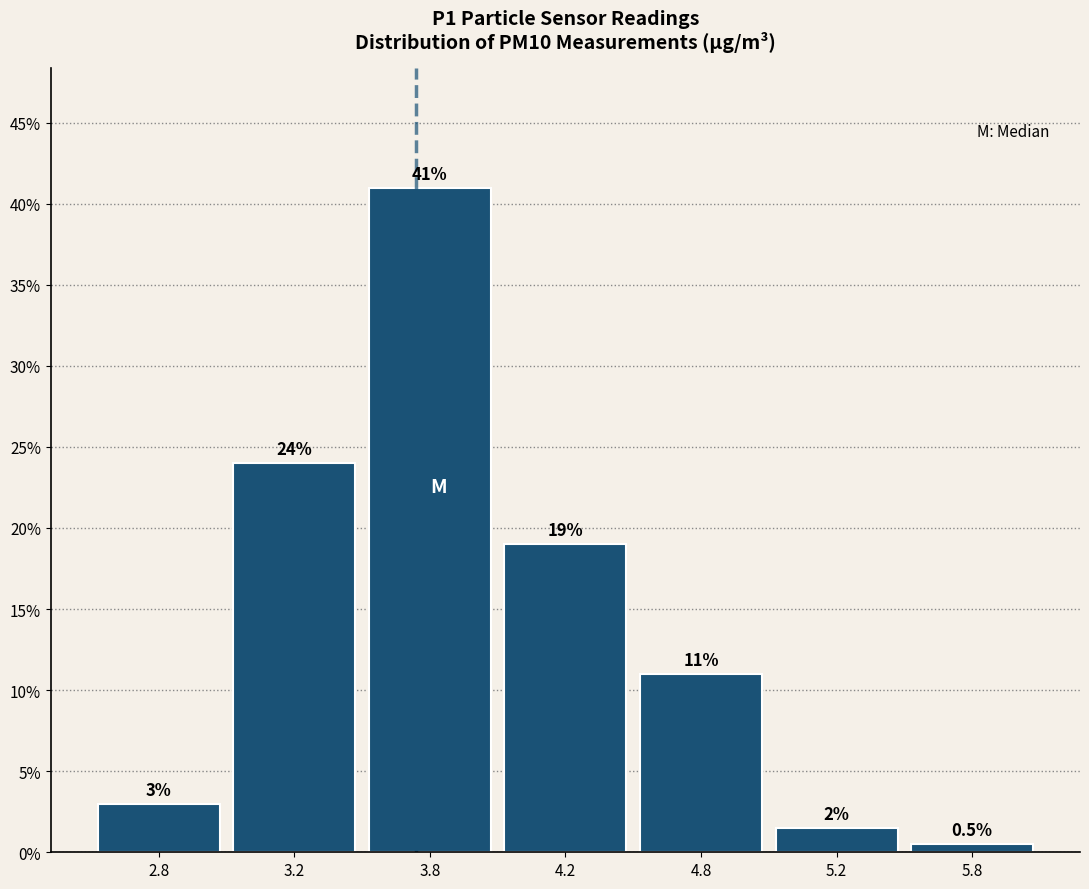

Reading left to right, extract all data points from this chart.

2.8=3.0	3.2=24.0	3.8=41.0	4.2=19.0	4.8=11.0	5.2=1.5	5.8=0.5